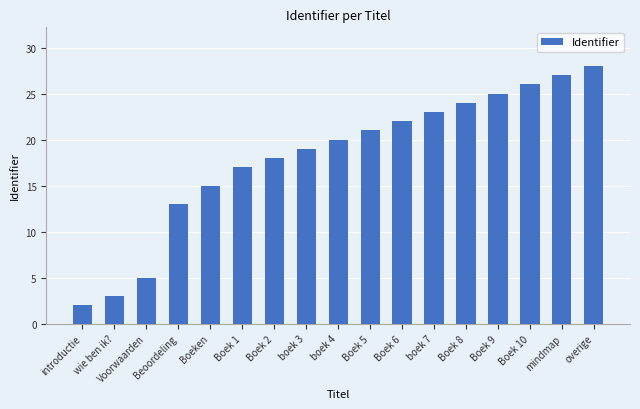

List the labels in order of value, smallest first.

introductie, wie ben ik?, Voorwaarden, Beoordeling, Boeken, Boek 1, Boek 2, boek 3, boek 4, Boek 5, Boek 6, boek 7, Boek 8, Boek 9, Boek 10, mindmap, overige